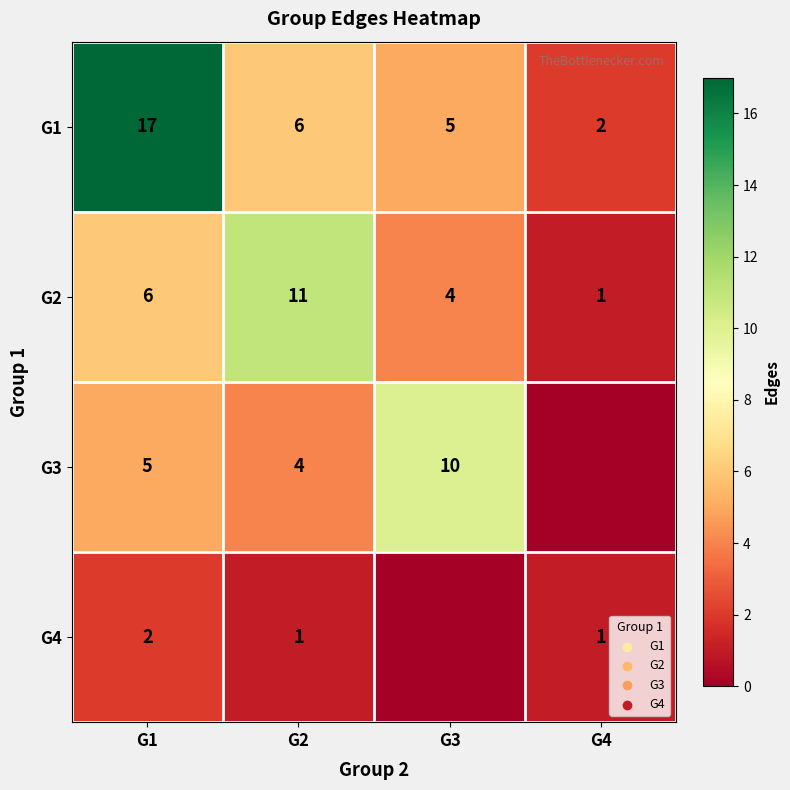

What is the difference between the maximum and minimum values in the G2 series?

10